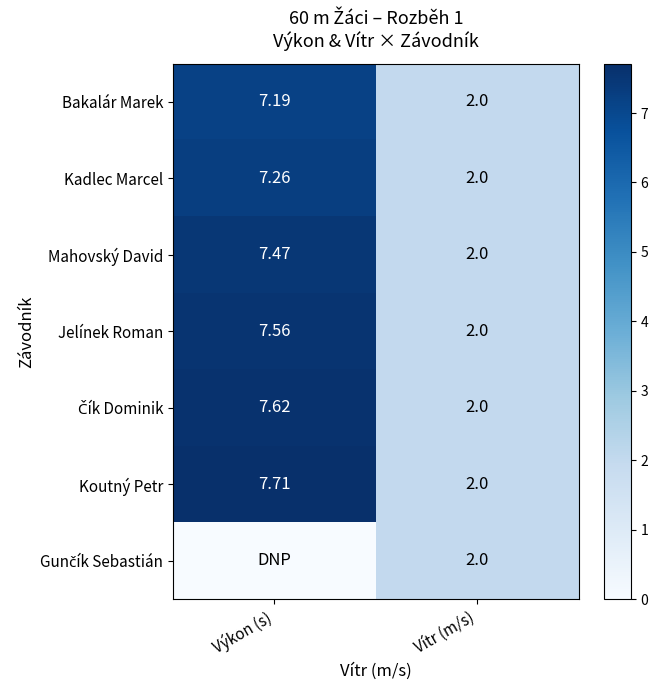

How many distinct data groups are displayed?

7